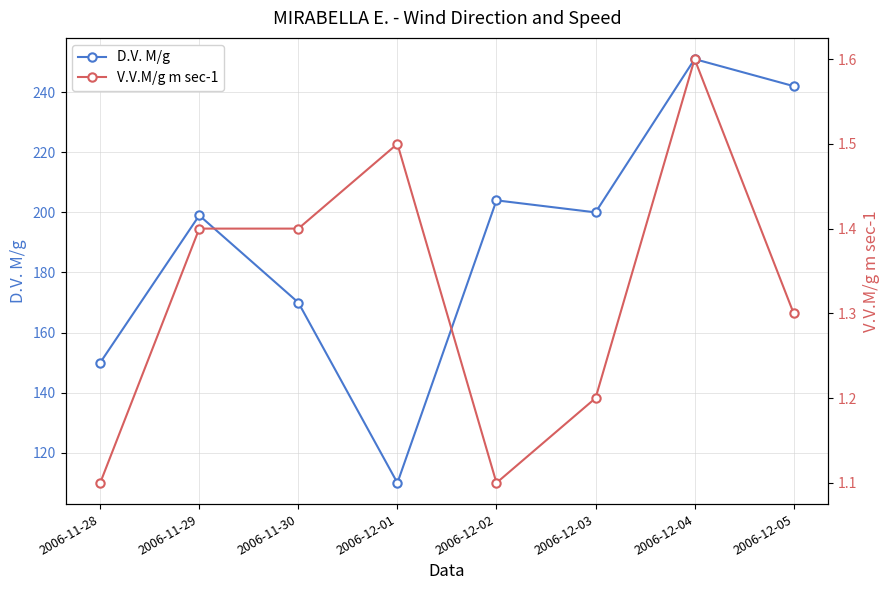

How many values in the D.V. M/g series exceed 200?

3